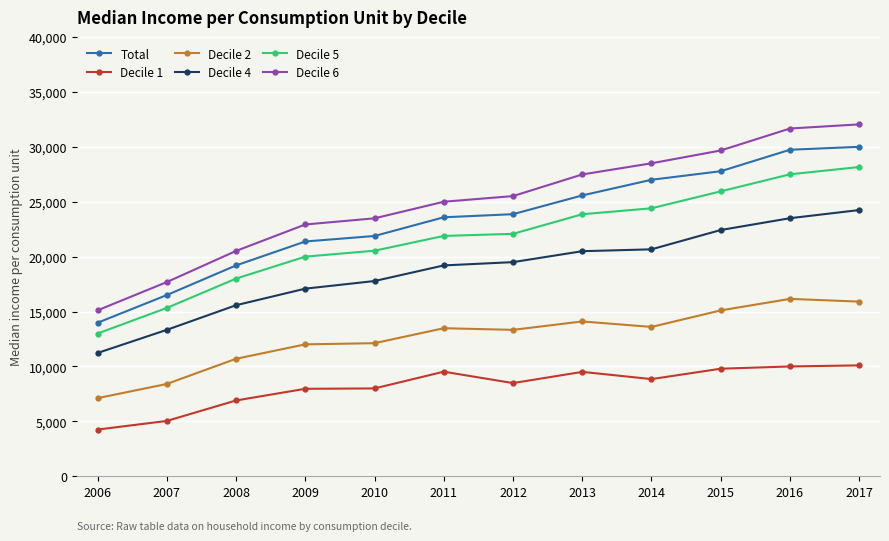

At which label is Decile 4 closest to 17735?

2010